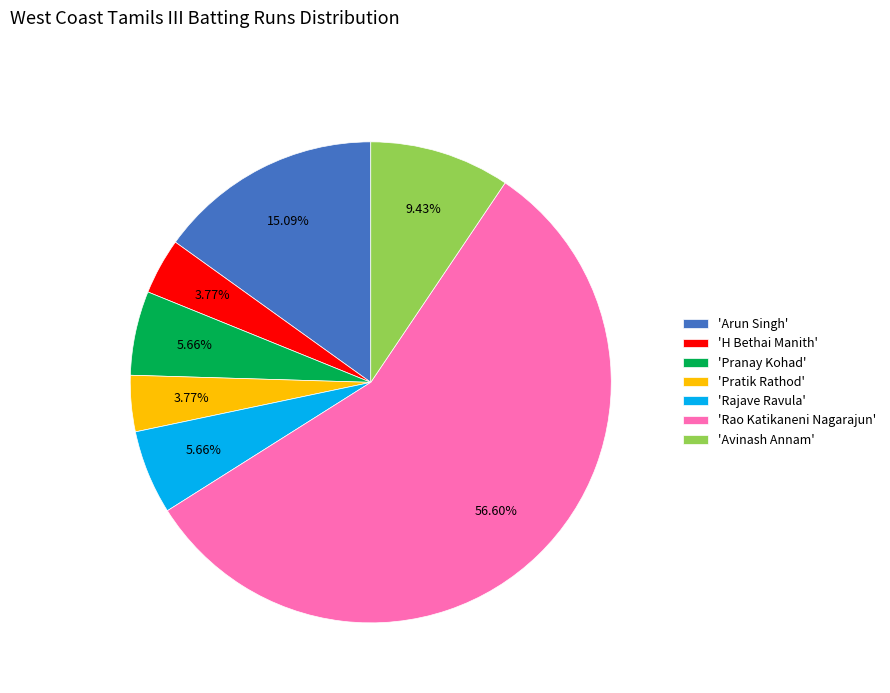

Count the number of slices in the pie.

7